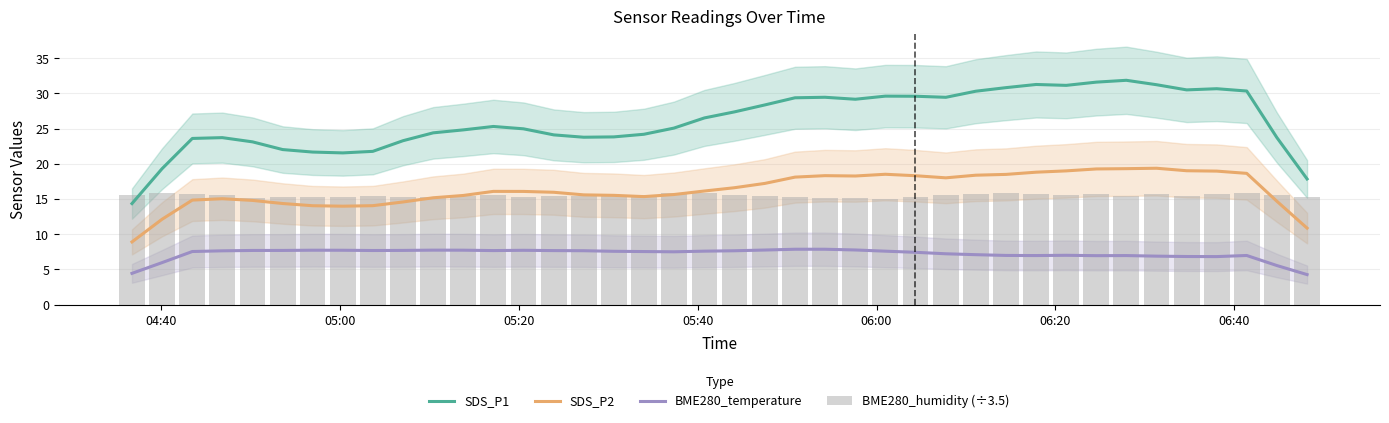

What is the maximum value for SDS_P2?

19.4